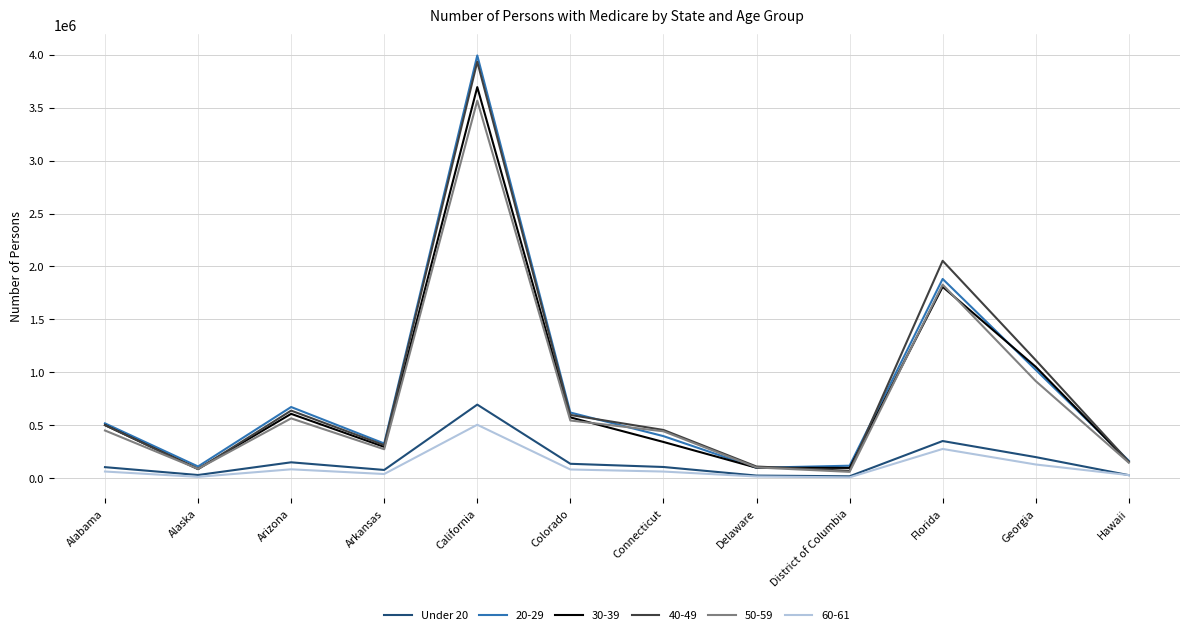

Does the chart have visible grid lines?

Yes